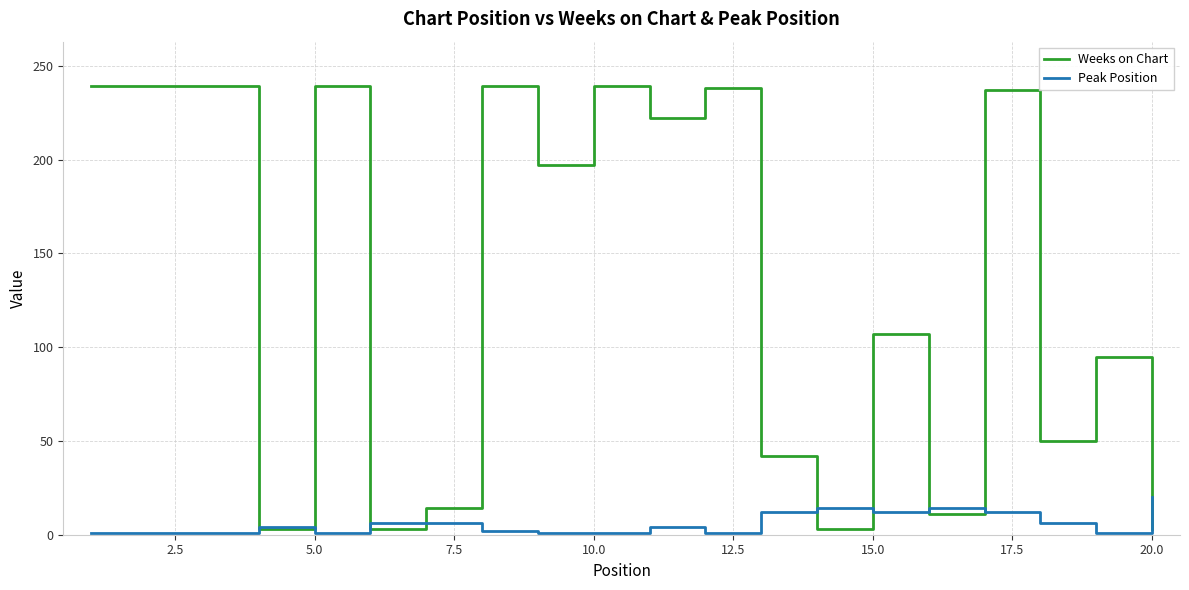

How many lines are shown in the chart?

2